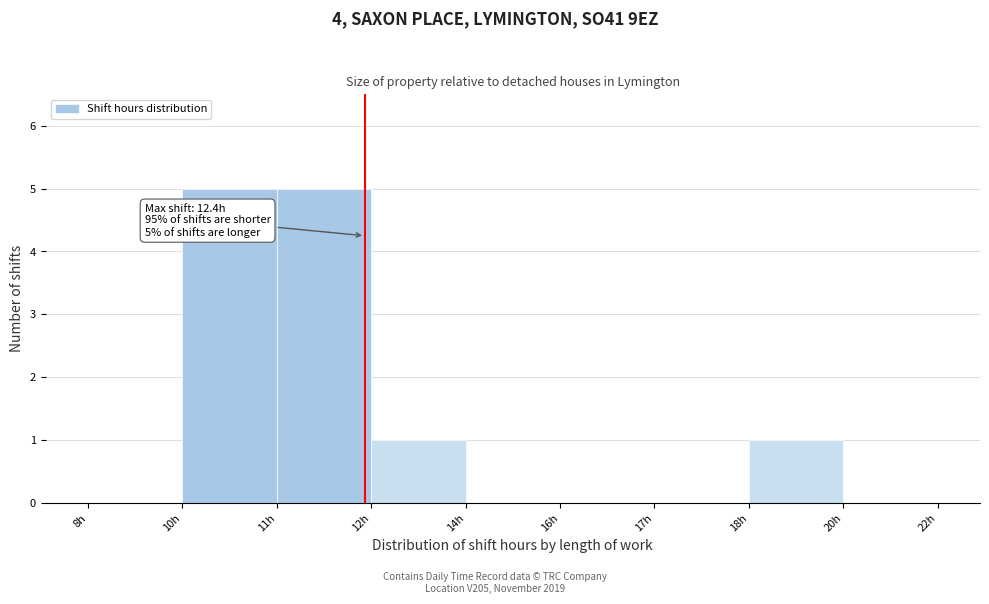

Reading right to left, list all the values displayed in this chart.

20h=0	18h=1	17h=0	16h=0	14h=0	12h=1	11h=5	10h=5	8h=0